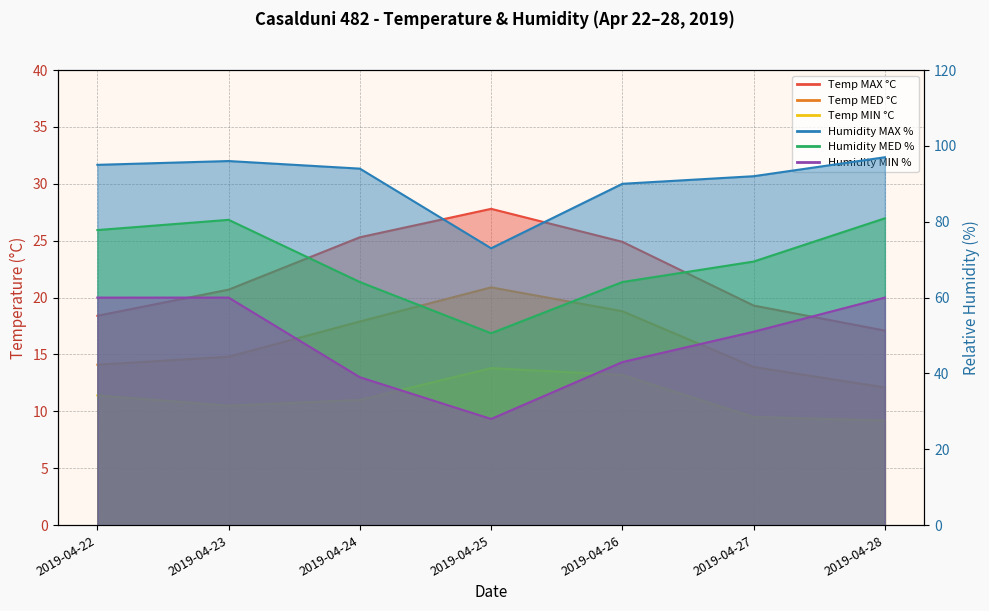

Which series has the largest range (max minus min)?

Humidity MIN %